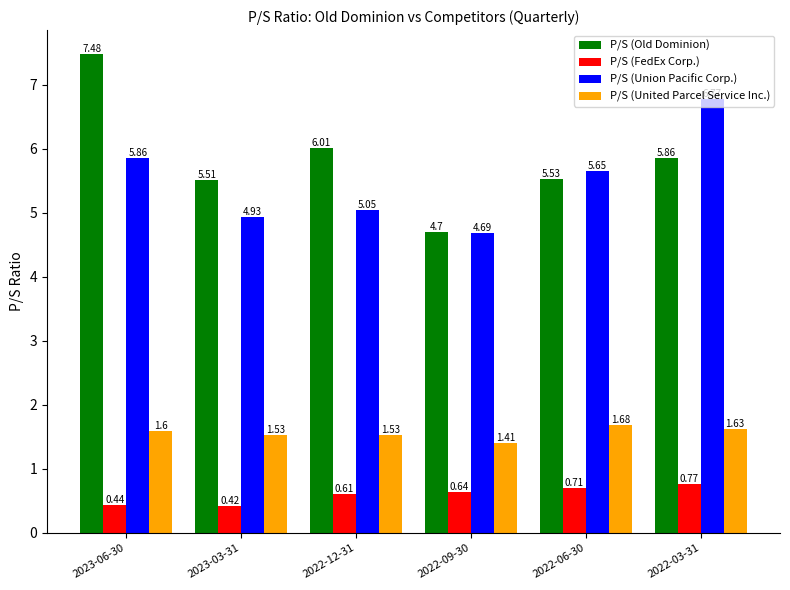

How many groups of bars are there?

6